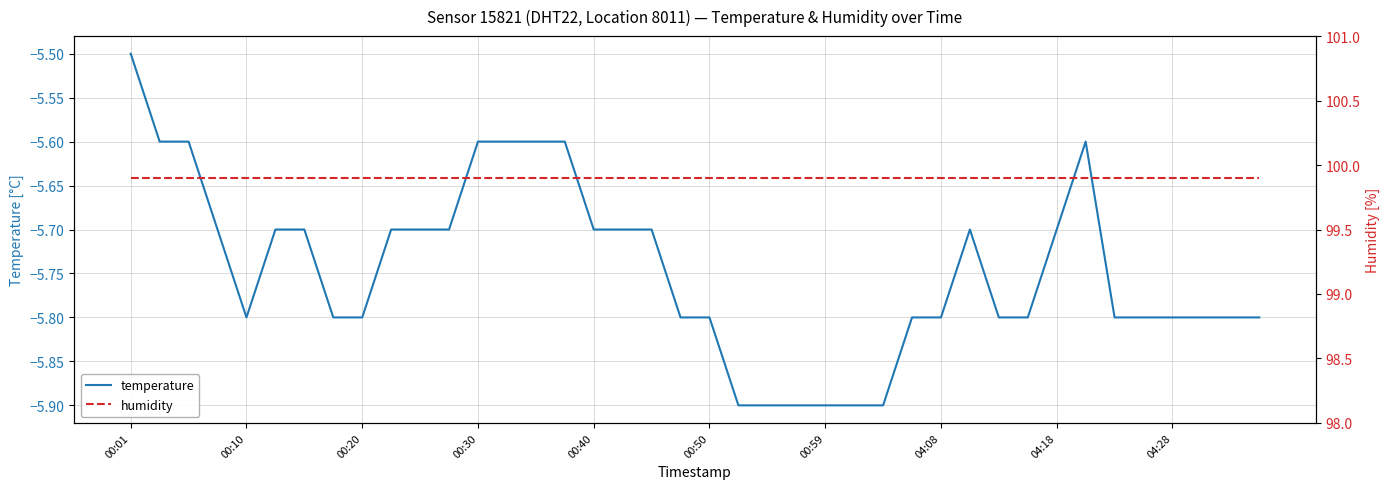

Rank the series at 27 from highest to lowest value.

humidity, temperature